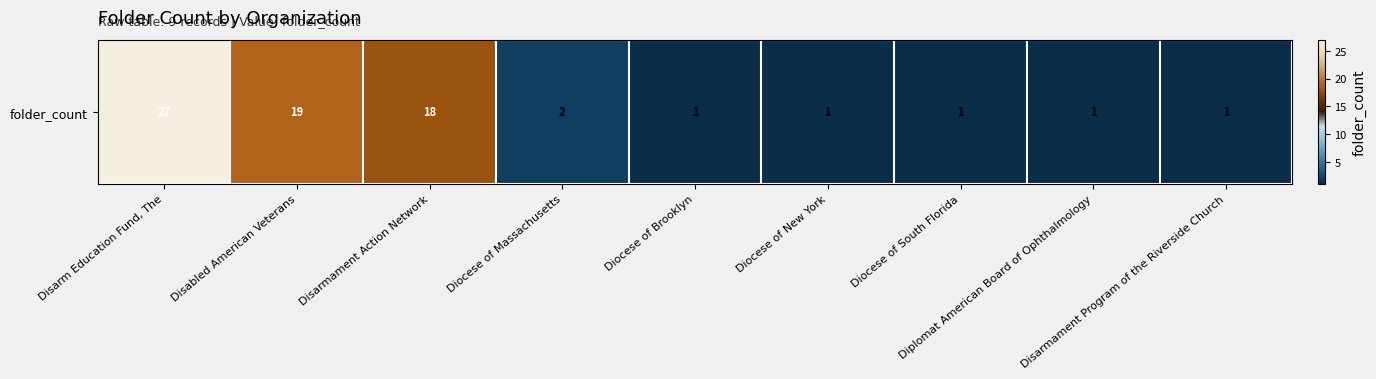

Rank the categories by value from lowest to highest.

Diocese of Brooklyn, Diocese of New York, Diocese of South Florida, Diplomat American Board of Ophthalmology, Disarmament Program of the Riverside Church, Diocese of Massachusetts, Disarmament Action Network, Disabled American Veterans, Disarm Education Fund, The